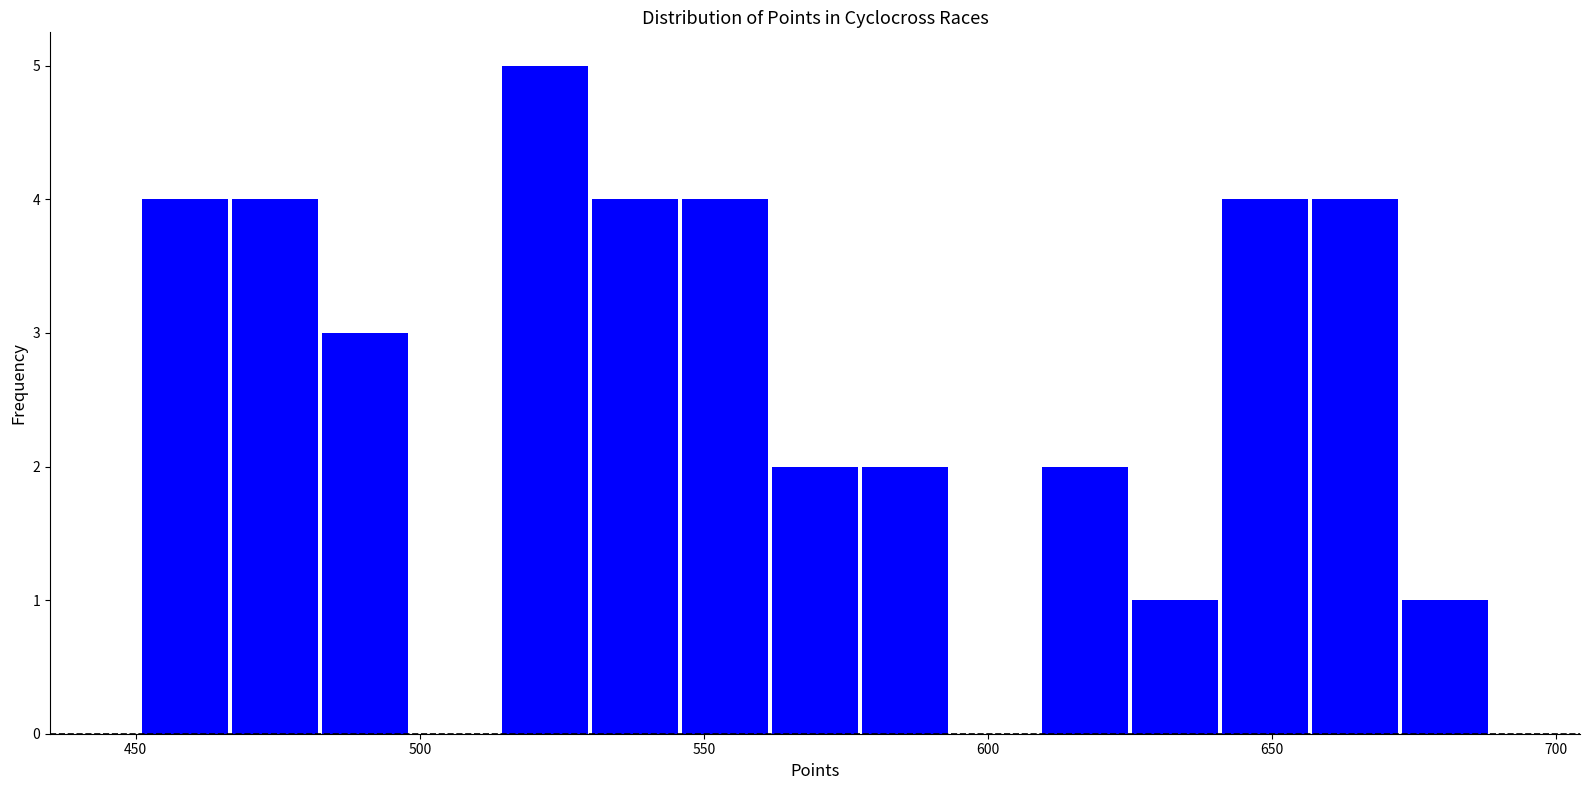

Read against the x-axis, roughly where is the centre of the tallest bar?

520